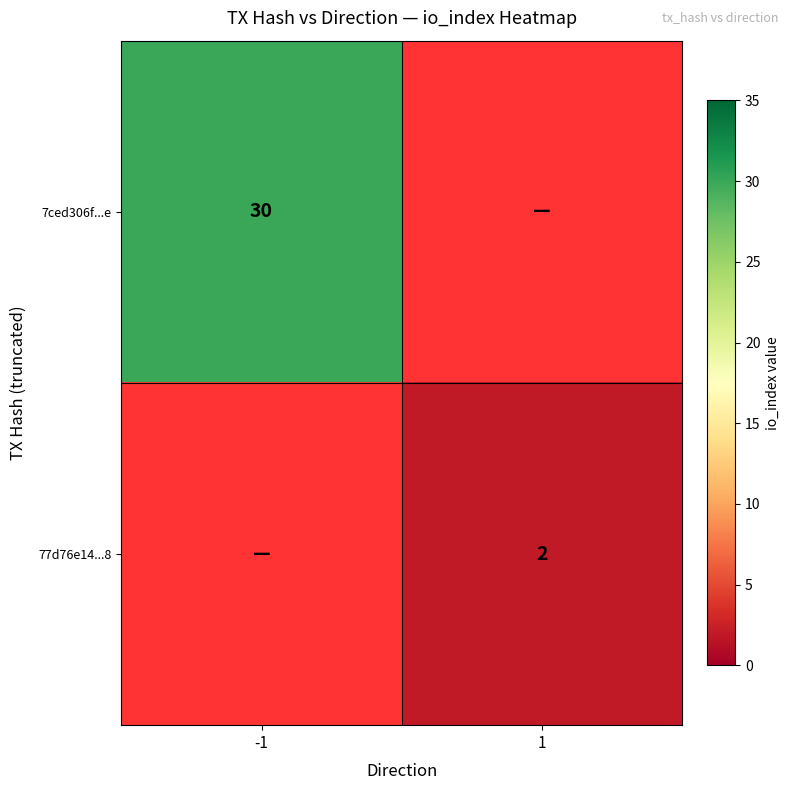

The 7ced306f...e series shows 21 at -1. True or false?

False